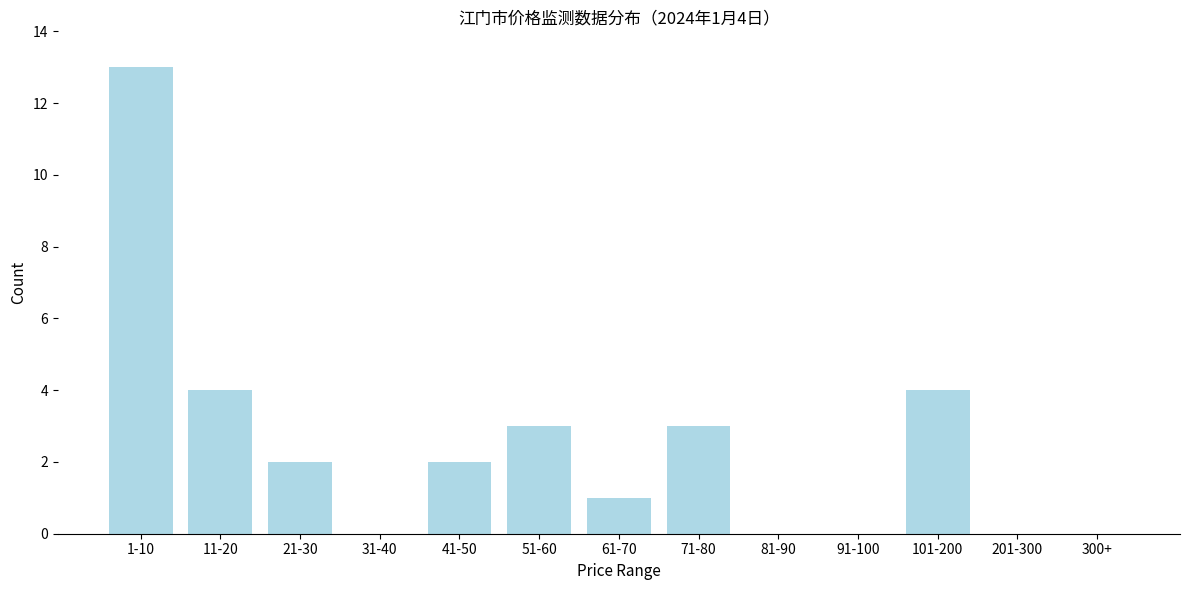

Reading left to right, transcribe all the data shown in this chart.

1-10=13	11-20=4	21-30=2	31-40=0	41-50=2	51-60=3	61-70=1	71-80=3	81-90=0	91-100=0	101-200=4	201-300=0	300+=0